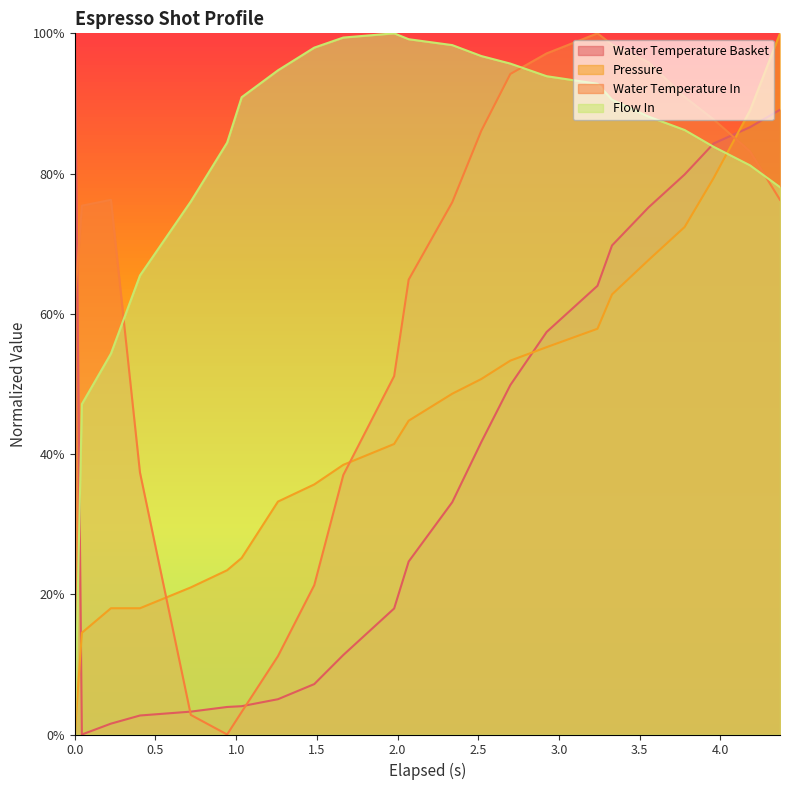

True or false: water_temperature_basket has more than 1 points higher than both neighbors.

False